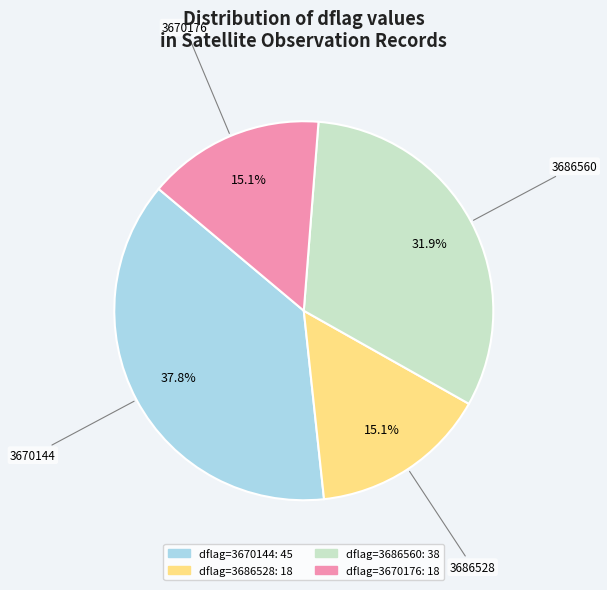

Is there a majority slice in this chart?

No